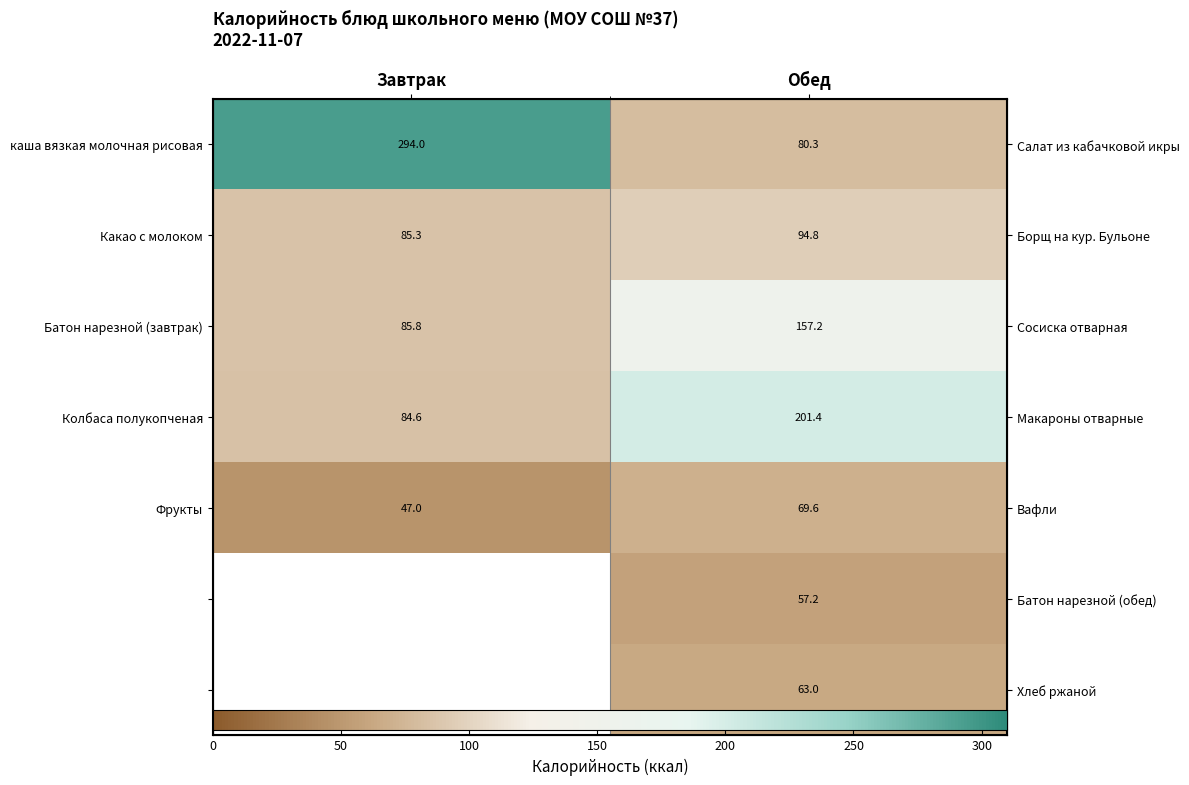

What is the average value of the Батон нарезной (завтрак) series?

121.5